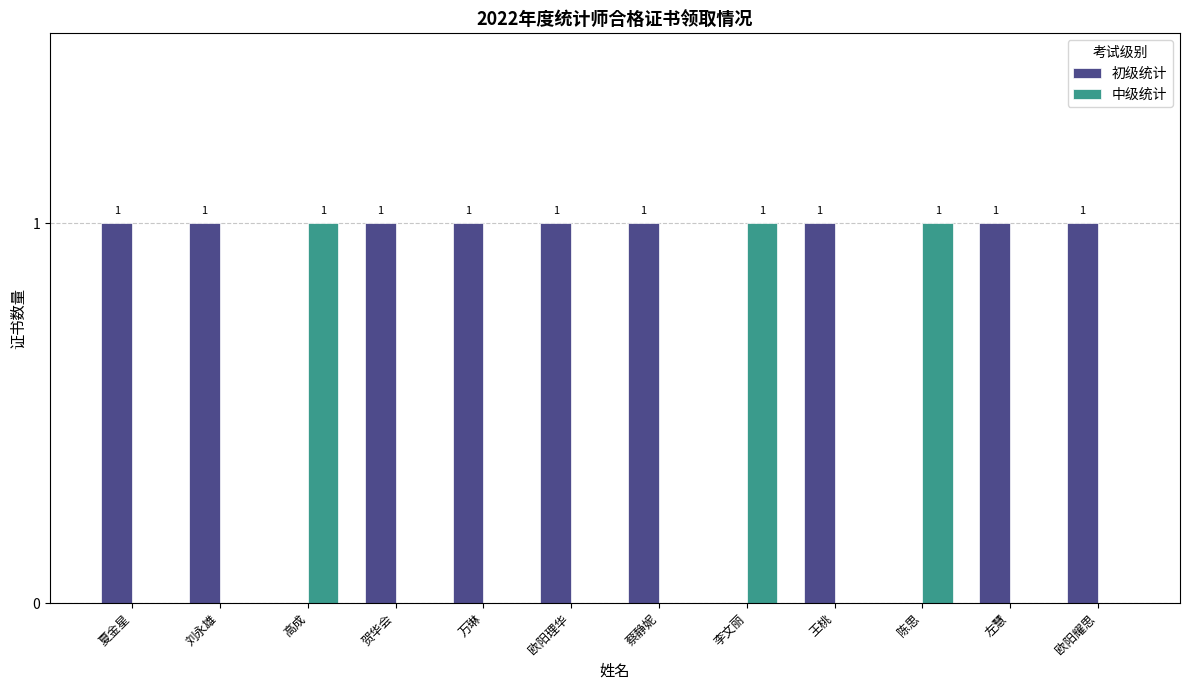

Is the value of 初级统计 at 欧阳耀思 greater than the value of 中级统计 at 欧阳耀思?

Yes